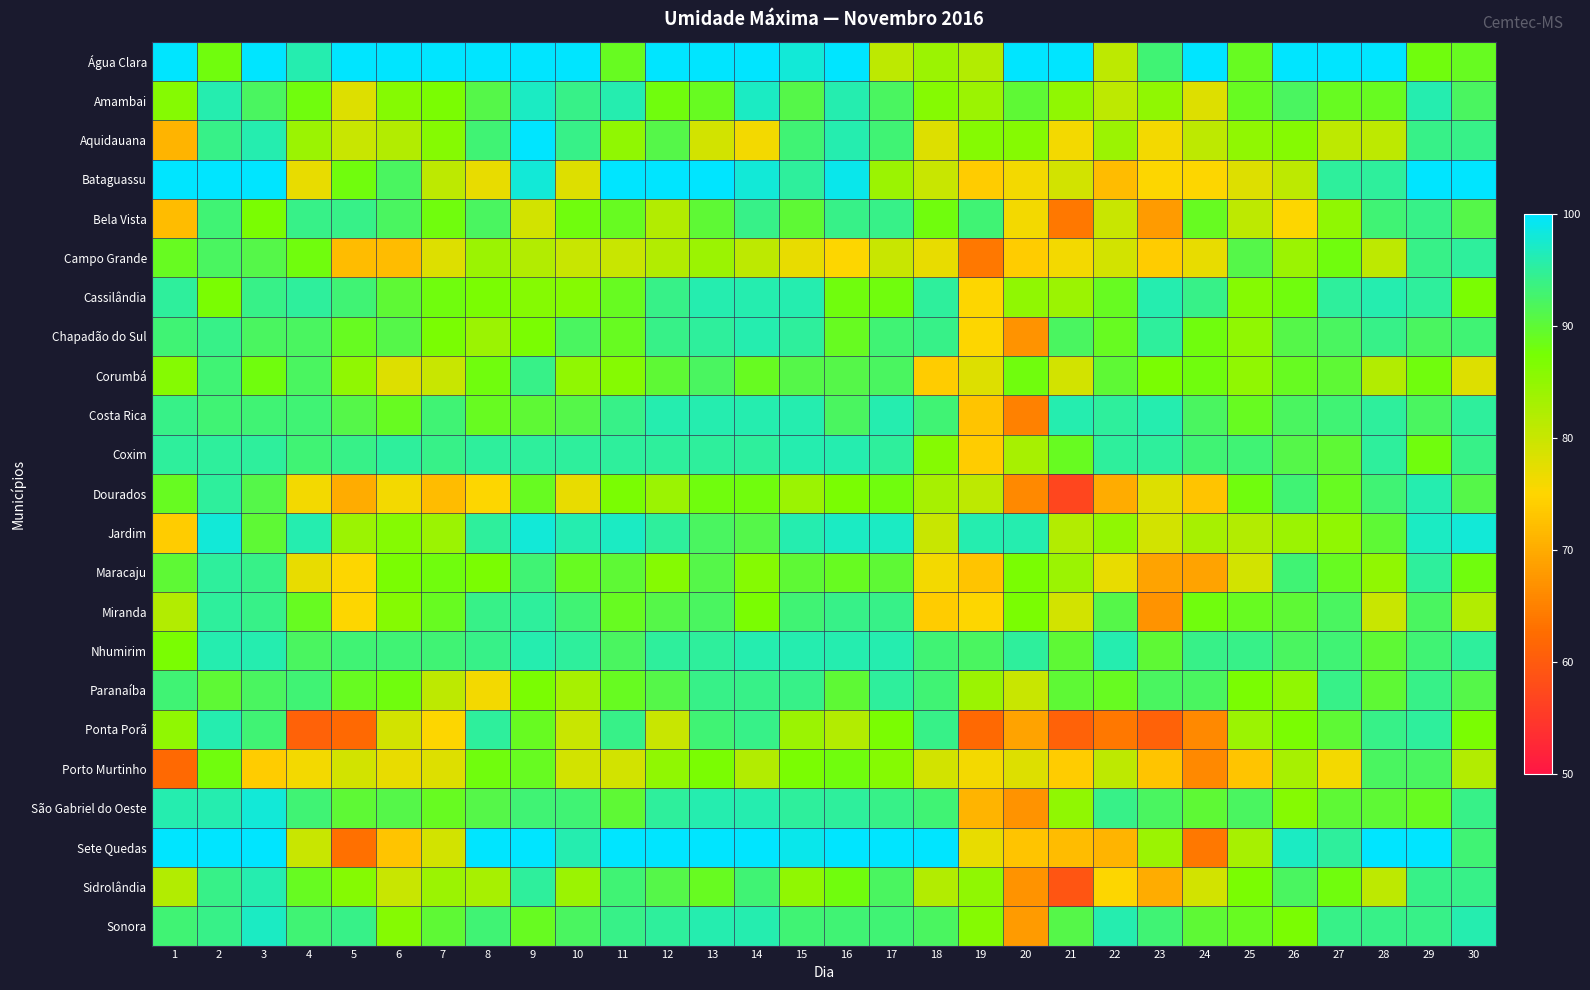

How many distinct data groups are displayed?

23